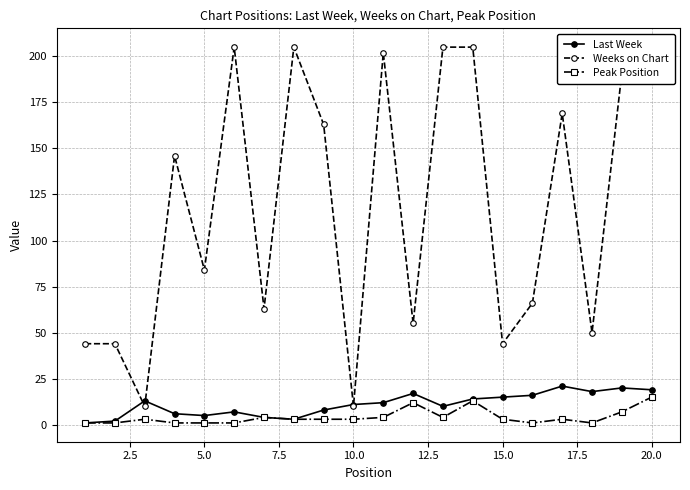

At how many categories does at least one series exceed 143?

10